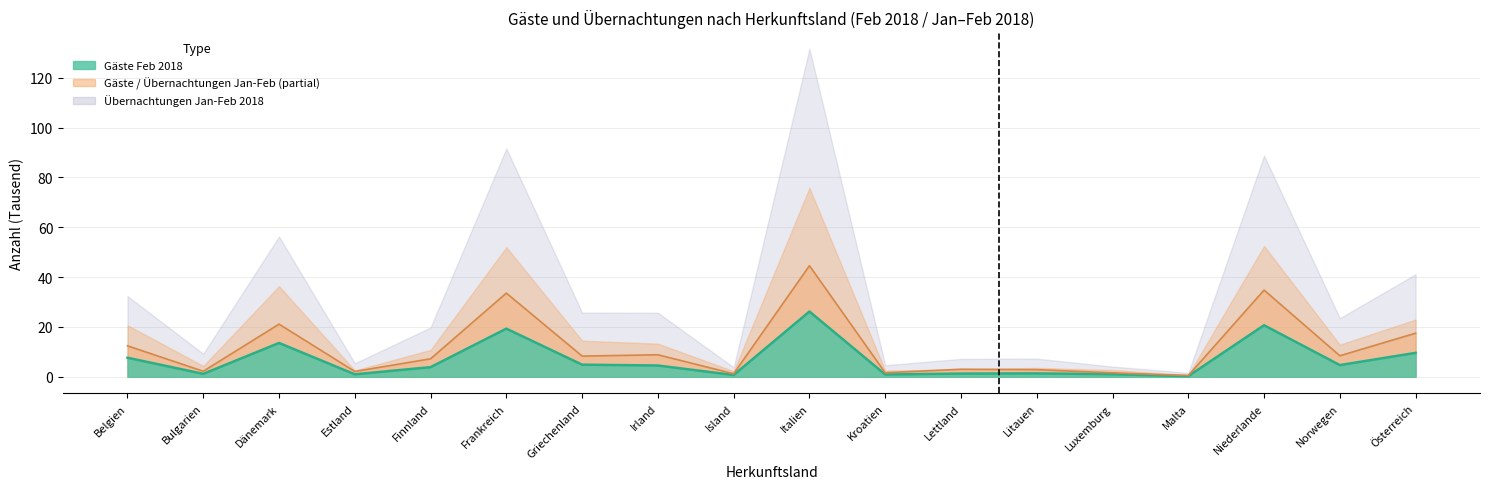

Where does the Gäste Feb 2018 series first go above 4?

Belgien